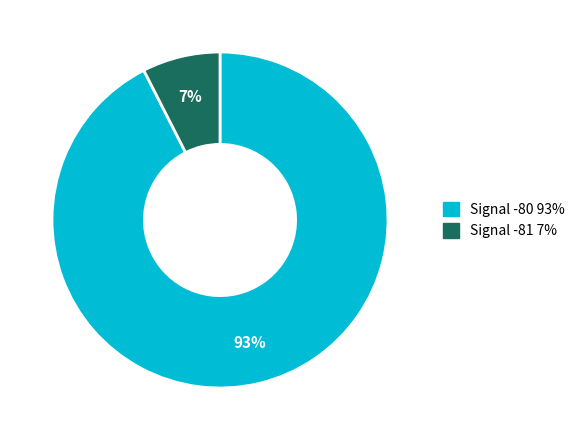

Does any single category account for the majority?

Yes